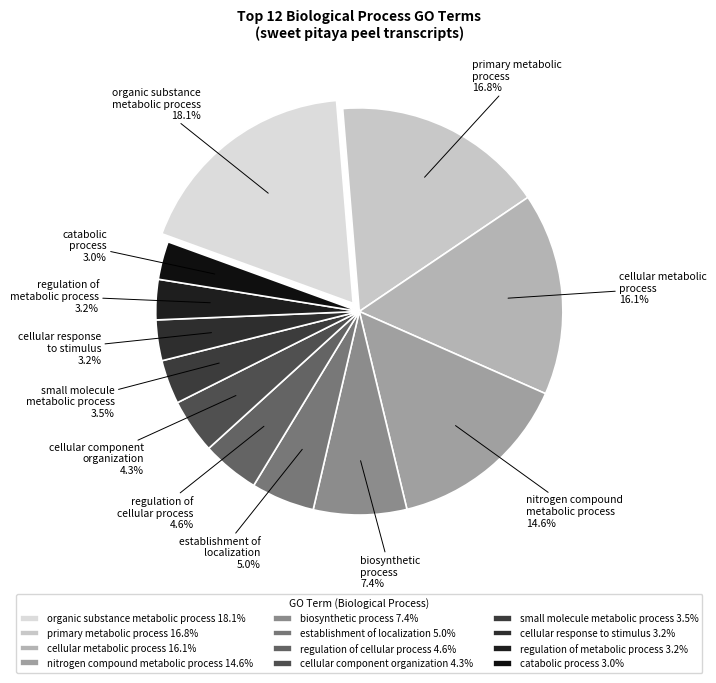

Is there any slice that represents more than half of the pie?

No